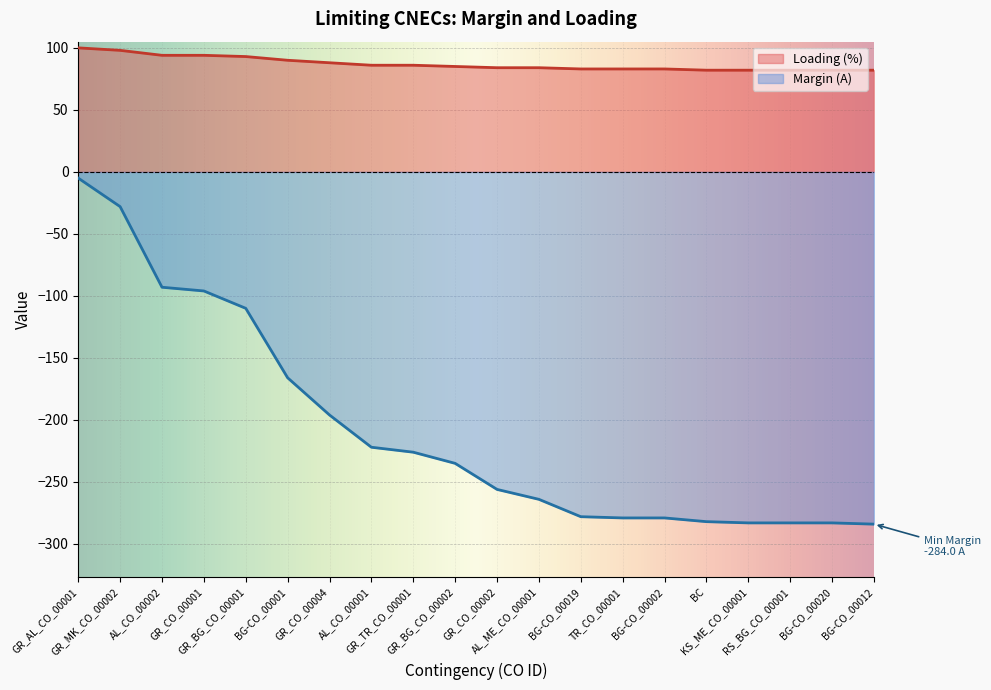

What is the sum of the Margin (A) values at GR_AL_CO_00001 and GR_TR_CO_00001?

-231